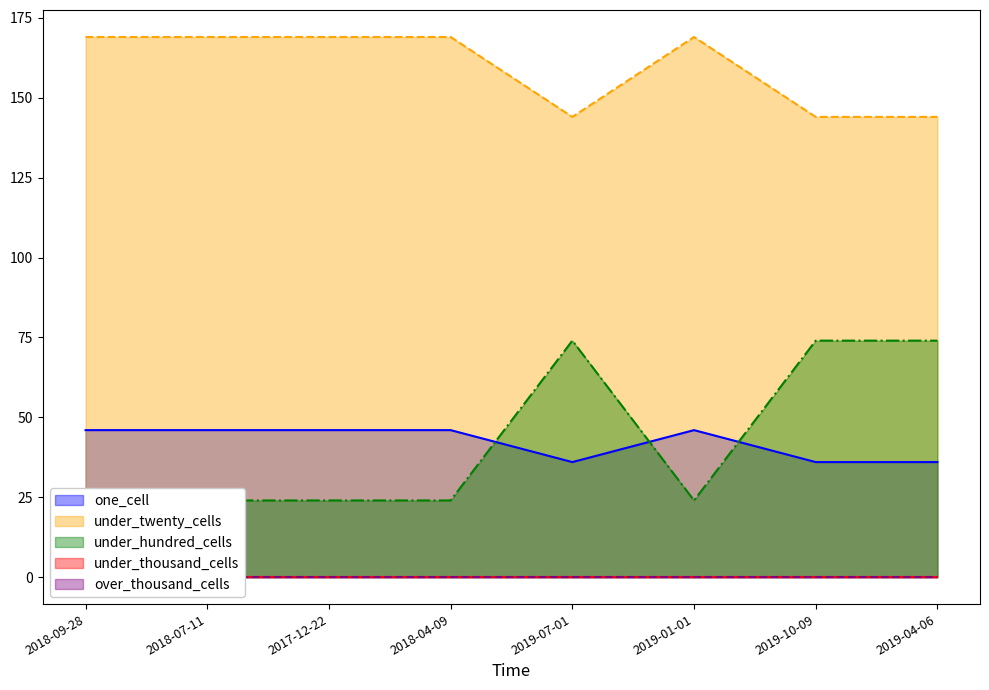

What is the total value across all series at 2019-01-01?

239